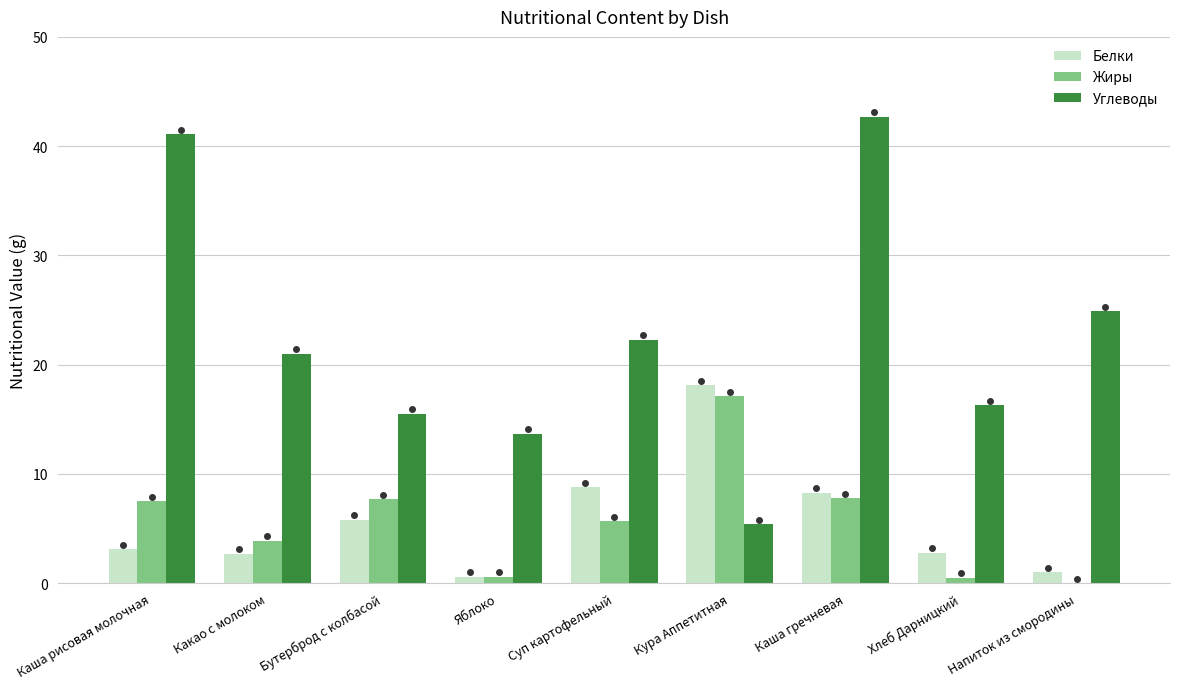

What value does the Белки series have at Напиток из смородины?

1.0